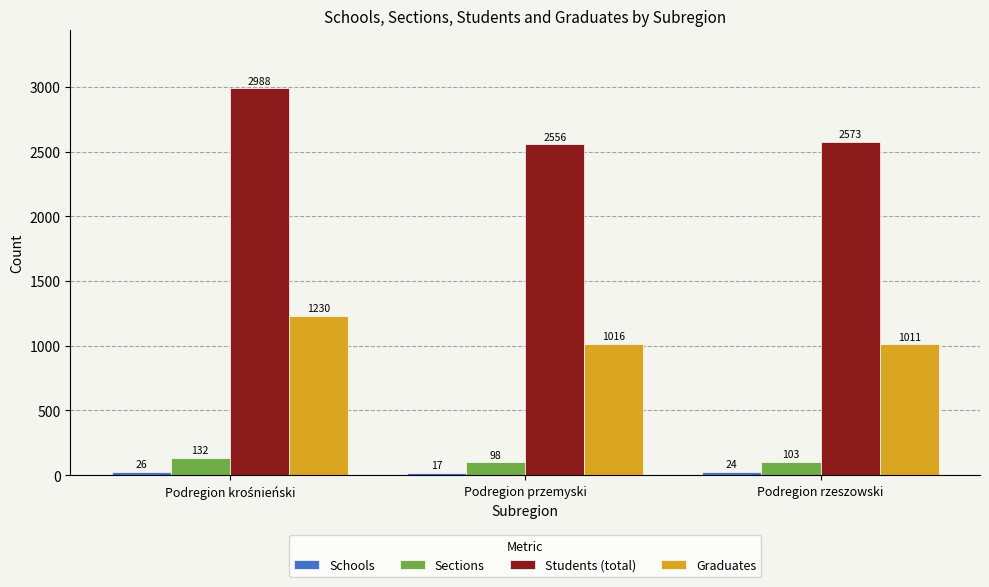

What is the minimum value for Sections?

98